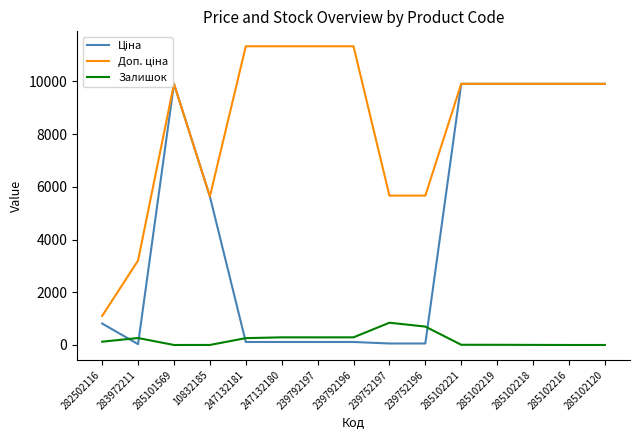

What is the maximum value shown in the chart?

11334.0